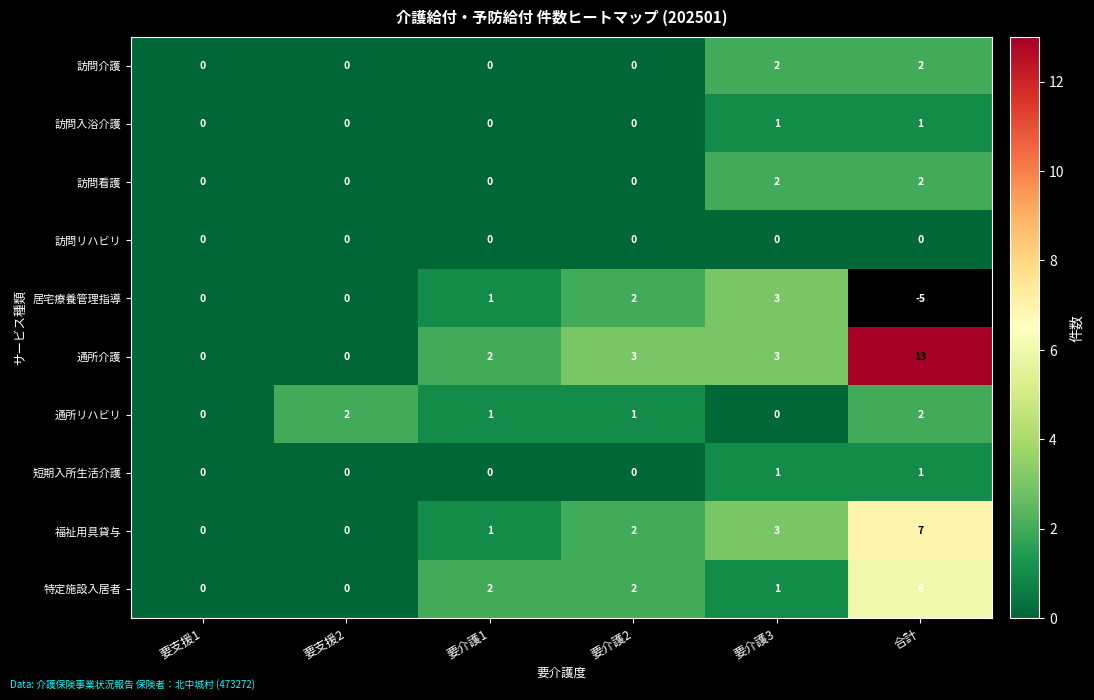

How many 訪問看護 values are between 0 and 2?

6